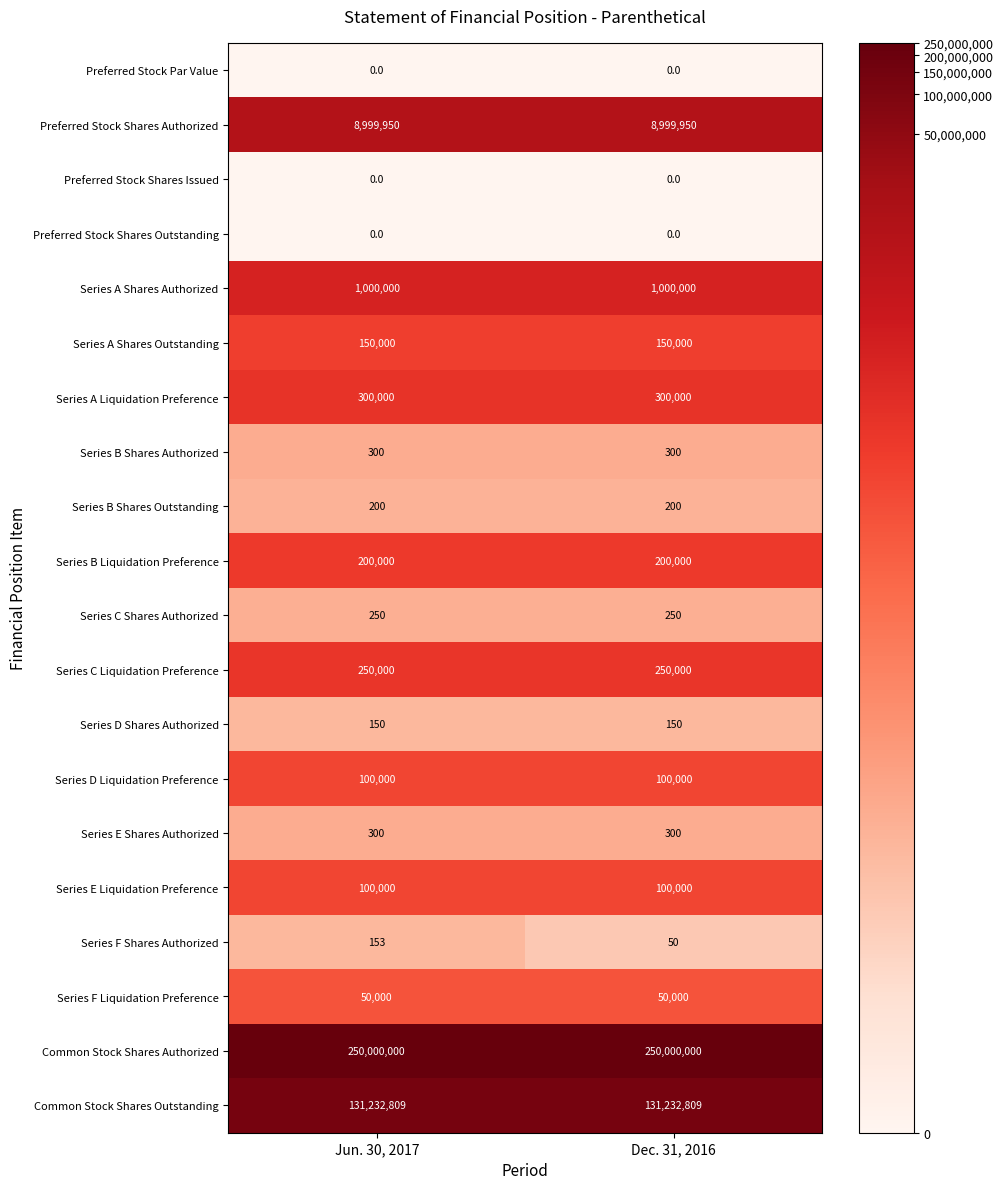

What is the maximum value for Common Stock Shares Authorized?

250000000